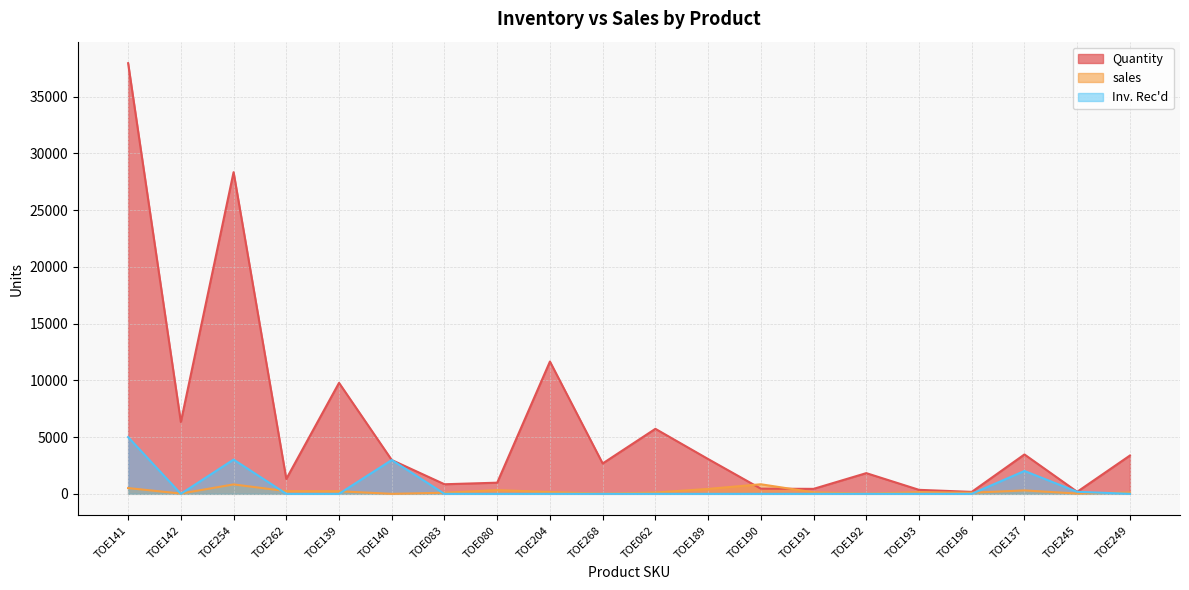

Reading left to right, what are all the values shown in this chart?

Quantity: TOE141=37954	TOE142=6328	TOE254=28350	TOE262=1312	TOE139=9781	TOE140=2980	TOE083=845	TOE080=983	TOE204=11660	TOE268=2677	TOE062=5729	TOE189=3067	TOE190=456	TOE191=438	TOE192=1825	TOE193=352	TOE196=172	TOE137=3471	TOE245=180	TOE249=3376
sales: TOE141=509	TOE142=25	TOE254=831	TOE262=236	TOE139=228	TOE140=0	TOE083=98	TOE080=328	TOE204=158	TOE268=18	TOE062=115	TOE189=434	TOE190=844	TOE191=134	TOE192=17	TOE193=149	TOE196=100	TOE137=301	TOE245=25	TOE249=120
Inv. Rec'd: TOE141=5000	TOE142=0	TOE254=3020	TOE262=0	TOE139=0	TOE140=2980	TOE083=0	TOE080=0	TOE204=0	TOE268=0	TOE062=0	TOE189=0	TOE190=0	TOE191=0	TOE192=0	TOE193=0	TOE196=0	TOE137=2016	TOE245=180	TOE249=0